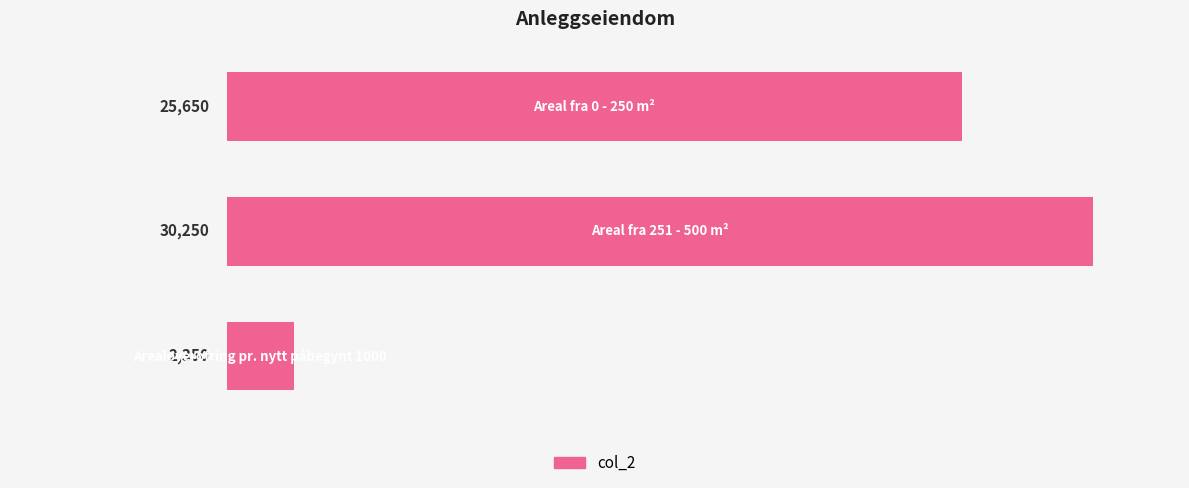

What is the average value?

19417